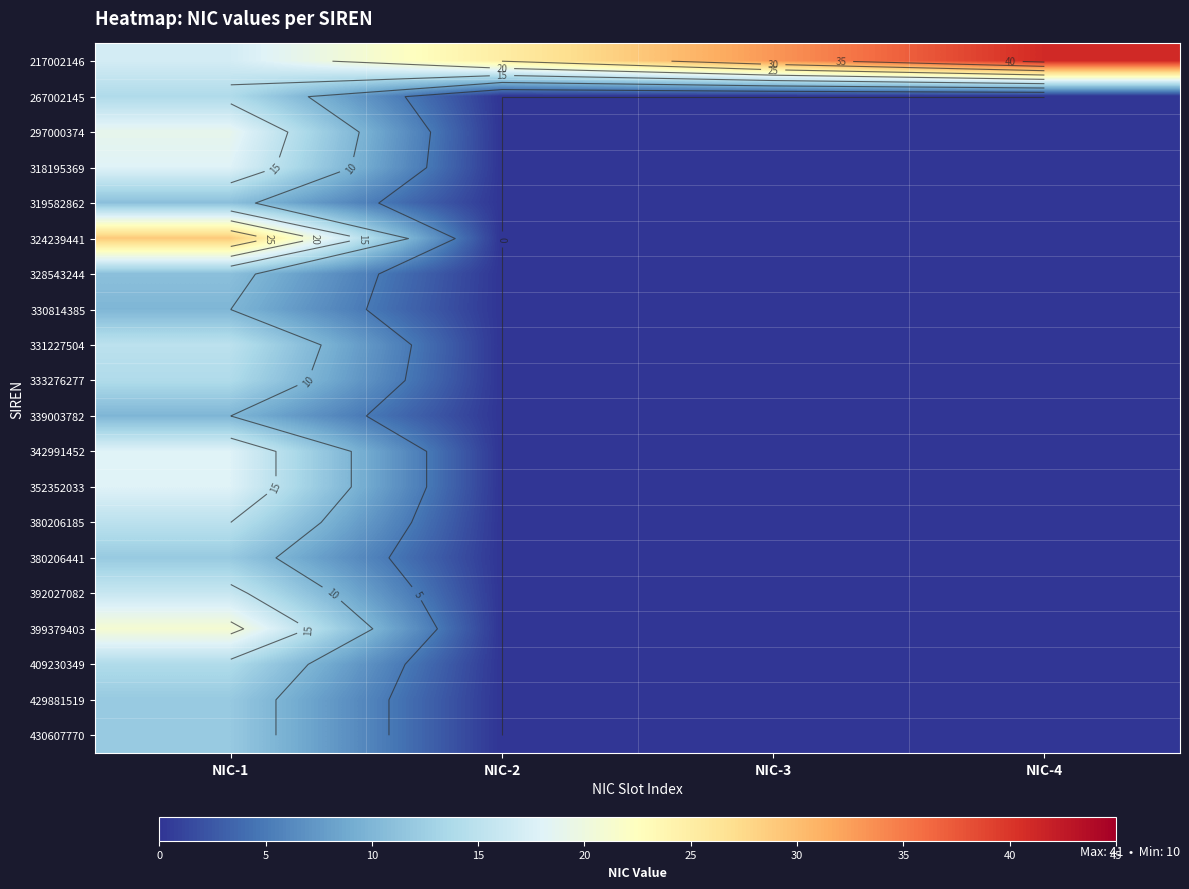

The value of 324239441 at NIC-1 is 29. True or false?

True